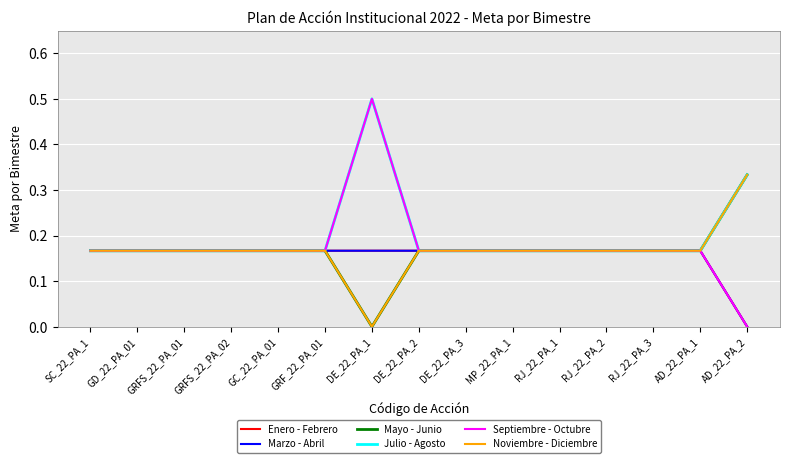

True or false: Julio - Agosto has more than 2 points higher than both neighbors.

False